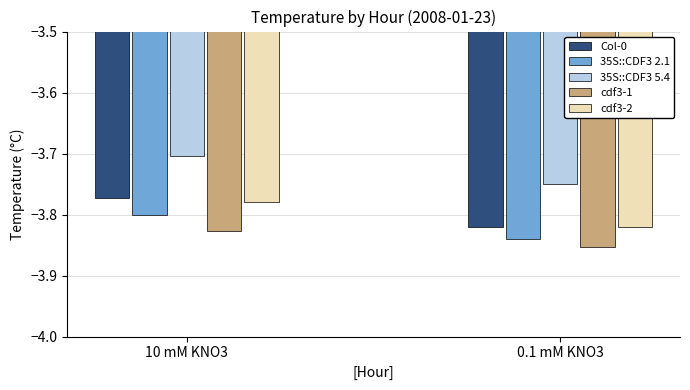

The value of cdf3-1 at 0.1 mM KNO3 is -1.1. True or false?

False